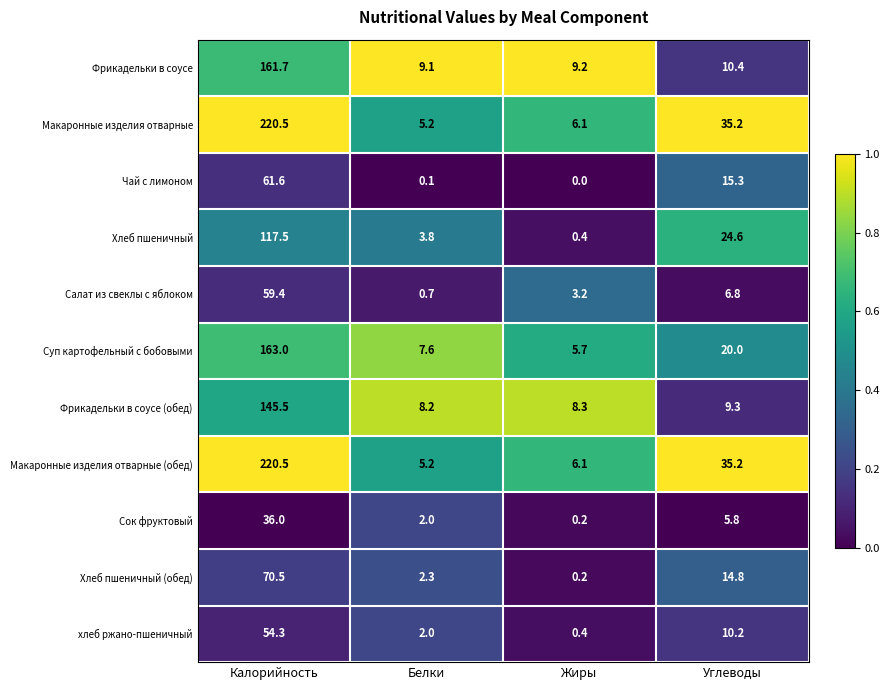

What is the difference between the Салат из свеклы с яблоком values at Углеводы and Калорийность?

52.6